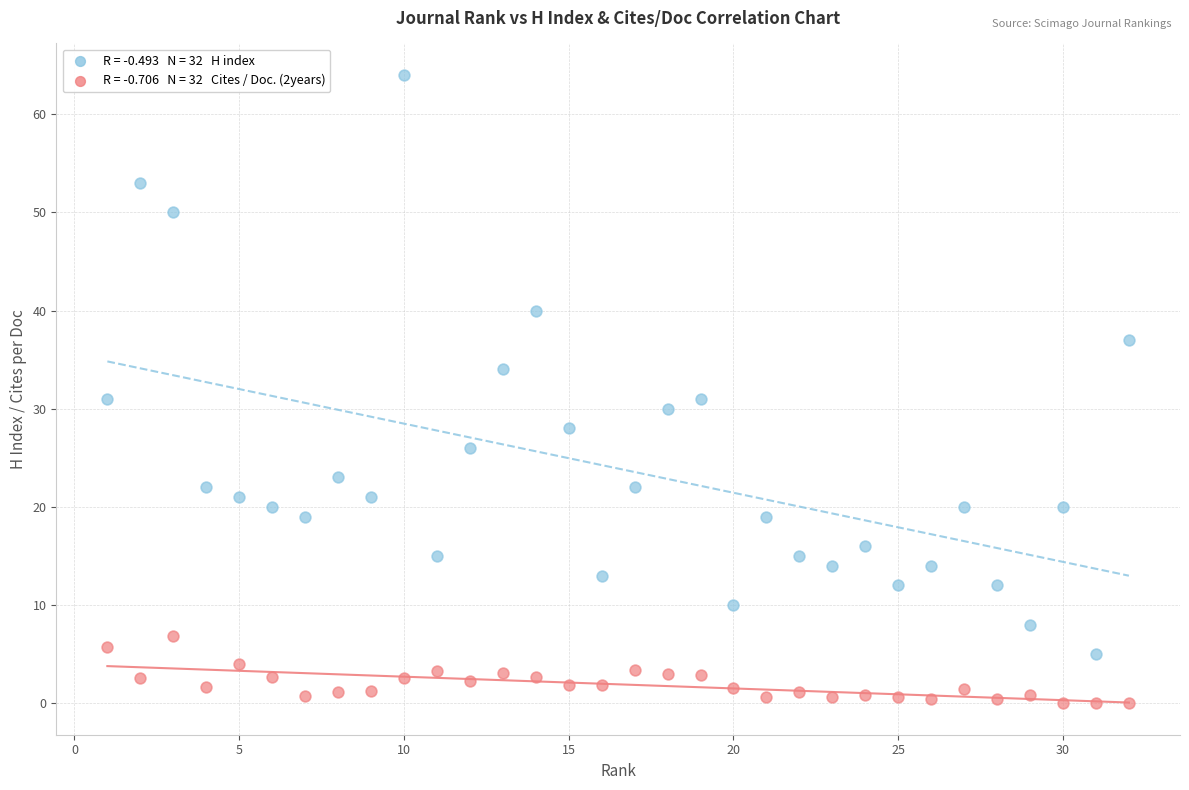

Across all data points, what is the range of Y values (max minus min)?

64.0